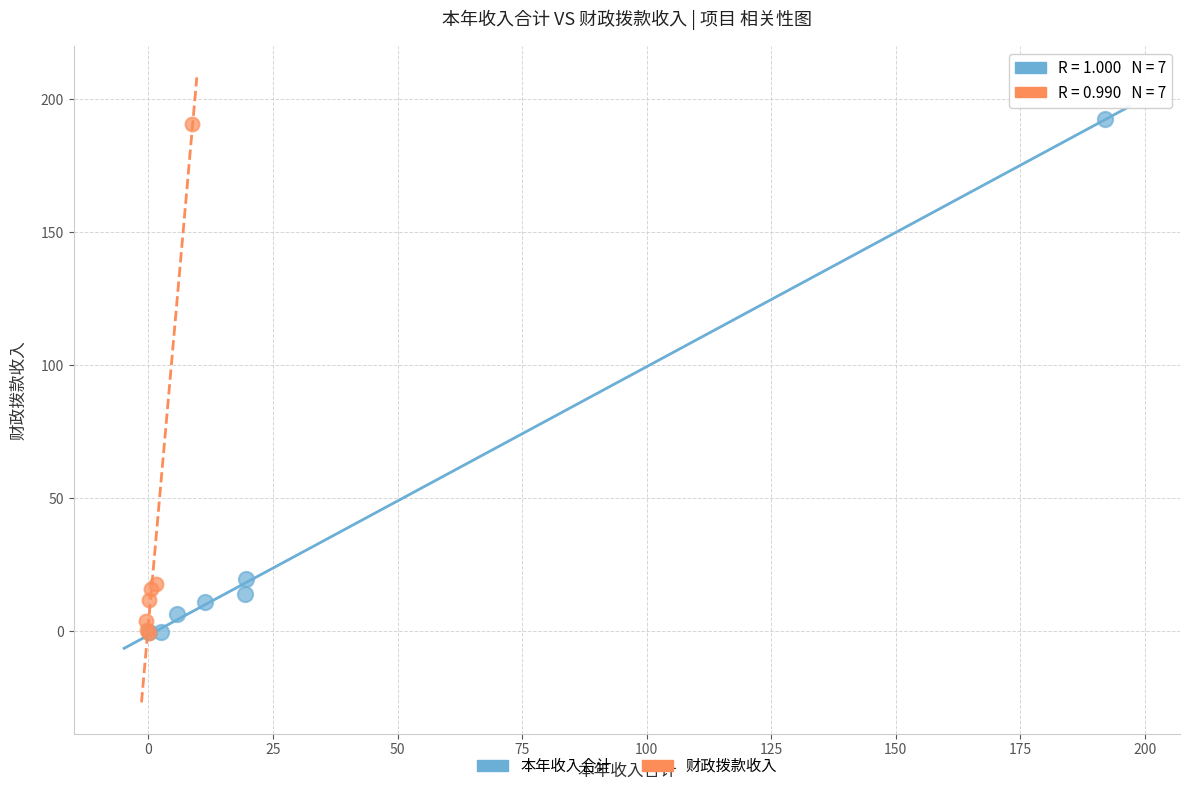

What are all the series names shown in the legend?

本年收入合计, 财政拨款收入